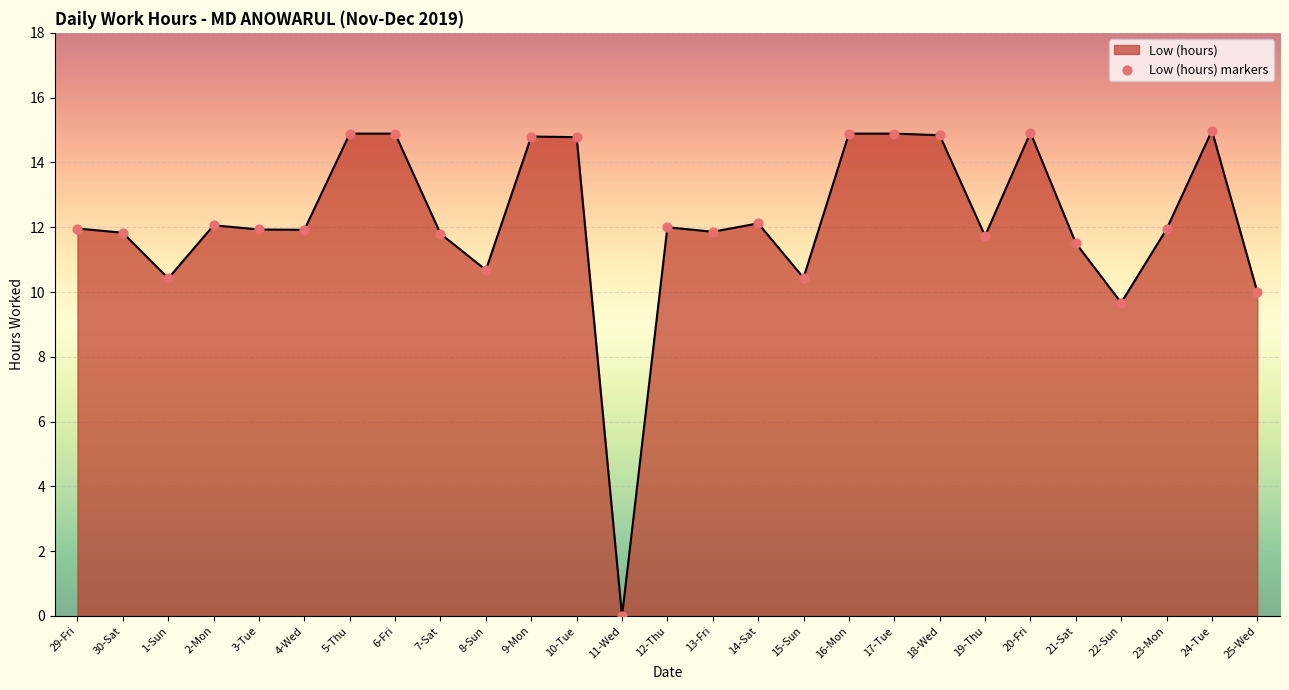

Which has a higher value, 4-Wed or 6-Fri?

6-Fri